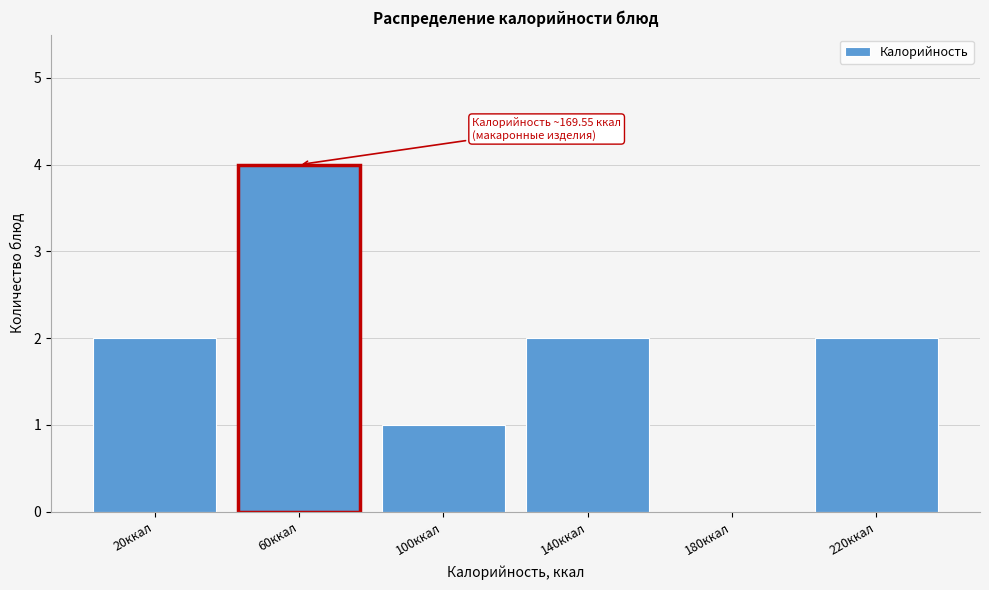

Reading right to left, list all the values displayed in this chart.

220ккал=2	180ккал=0	140ккал=2	100ккал=1	60ккал=4	20ккал=2